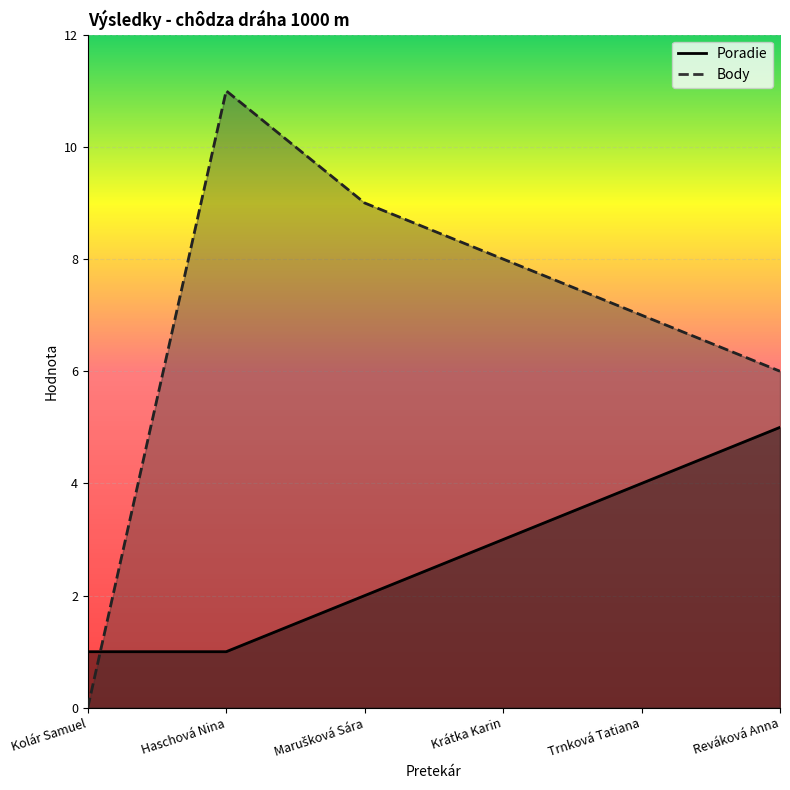

List the series in order of their peak value, highest first.

Body, Poradie